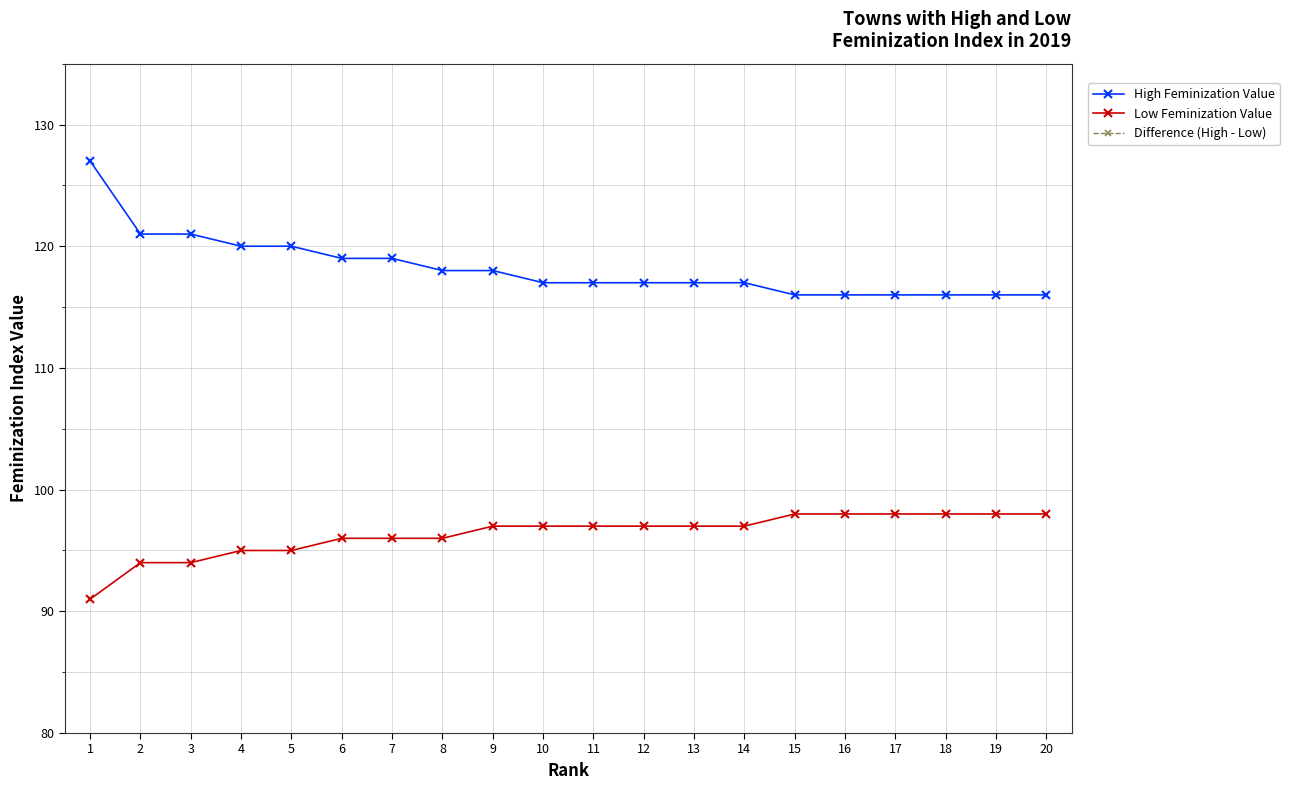

Does the chart display data point markers on the line(s)?

Yes